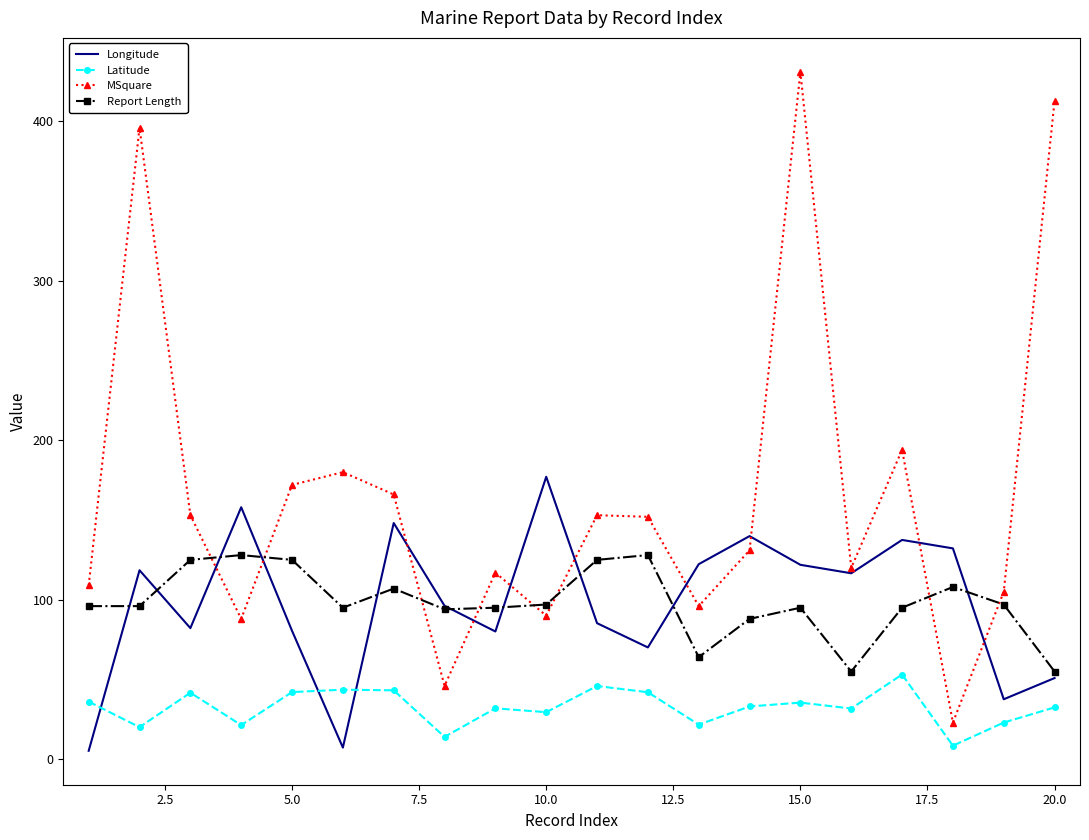

How many series are shown in this chart?

4